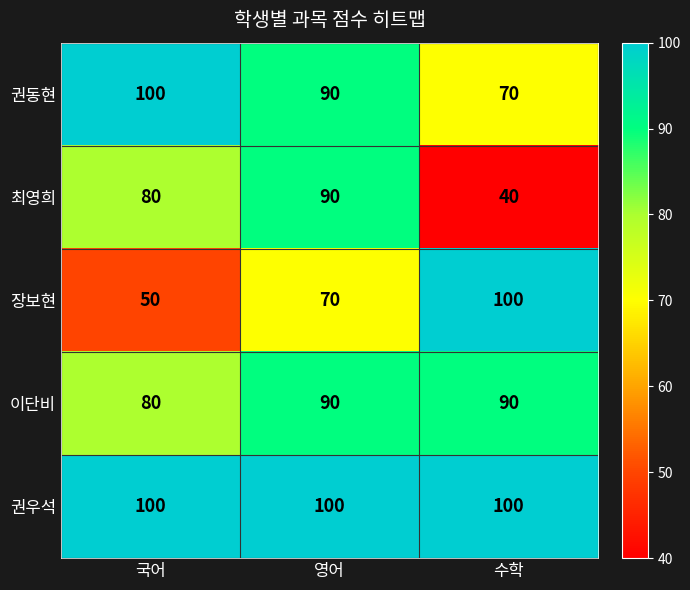

How many series are shown in this chart?

5